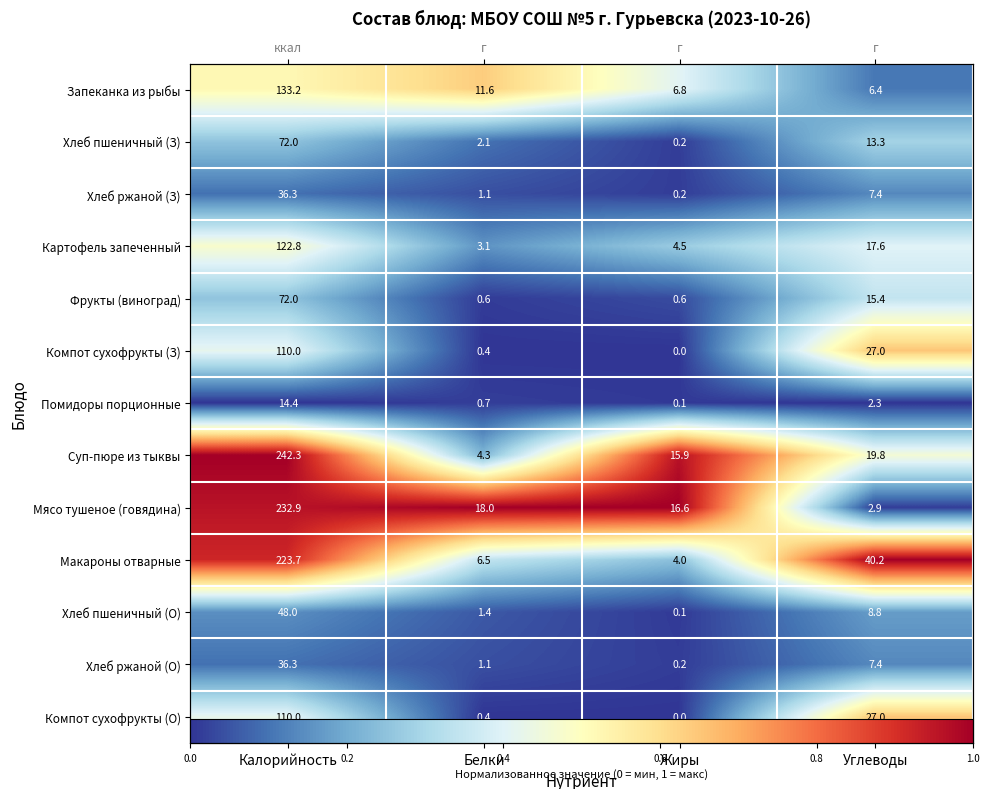

List the series in order of their peak value, highest first.

Суп-пюре из тыквы, Мясо тушеное (говядина), Макароны отварные, Компот сухофрукты (З), Компот сухофрукты (О), Запеканка из рыбы, Картофель запеченный, Фрукты (виноград), Хлеб пшеничный (З), Хлеб пшеничный (О), Хлеб ржаной (З), Хлеб ржаной (О), Помидоры порционные